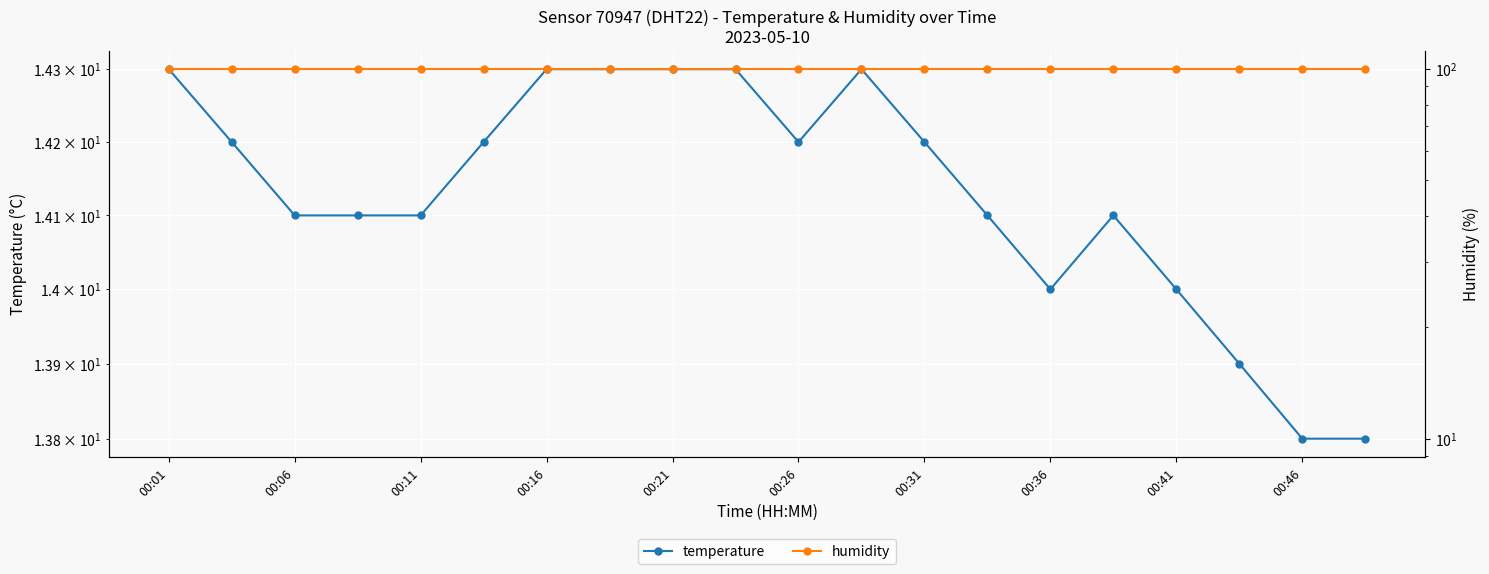

At which label does humidity reach its minimum?

00:01